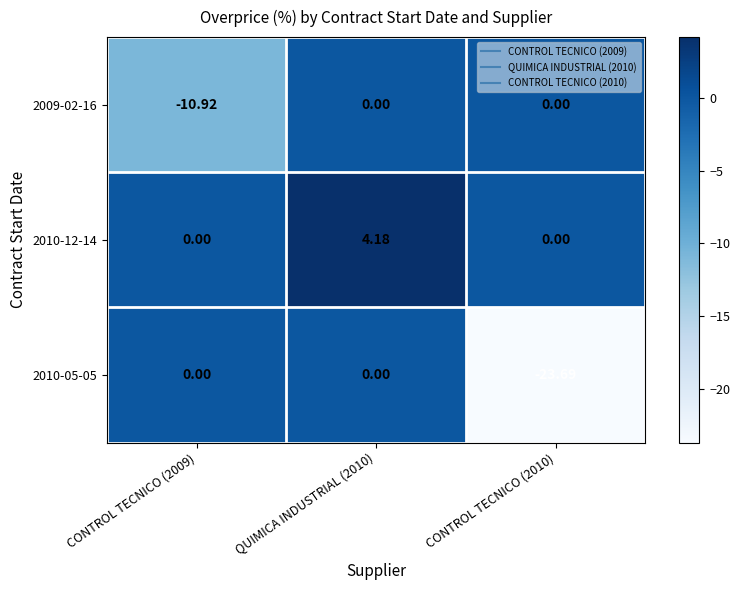

Is the value of 2010-12-14 at QUIMICA INDUSTRIAL (2010) greater than the value of 2010-05-05 at QUIMICA INDUSTRIAL (2010)?

Yes